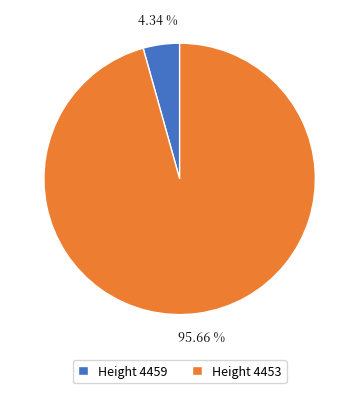

Combined, do Height 4453 and Height 4459 account for over 50%?

Yes